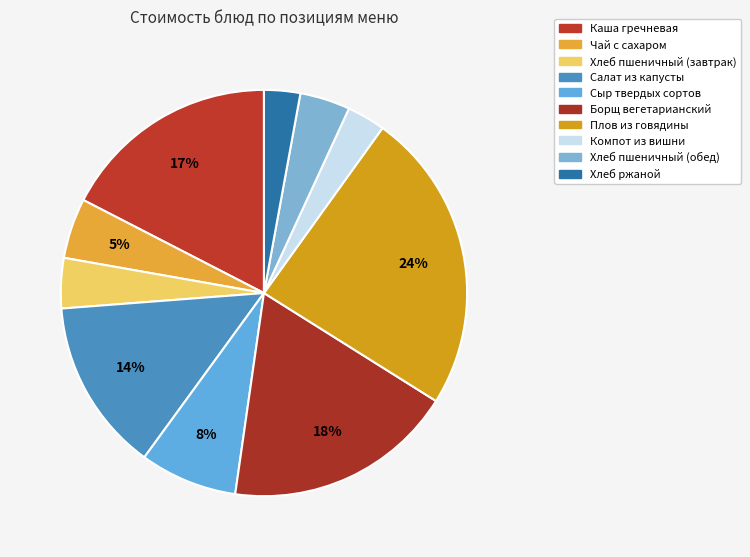

What is the ratio of the value at Хлеб пшеничный (завтрак) to the value at Сыр твердых сортов?

0.5